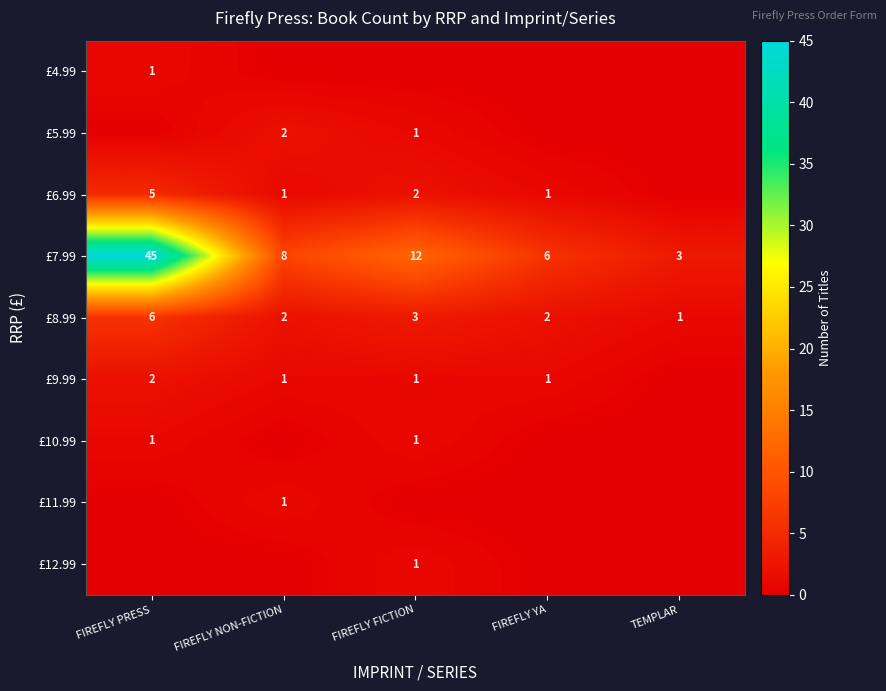

What is the total value across all series at FIREFLY NON-FICTION?

15